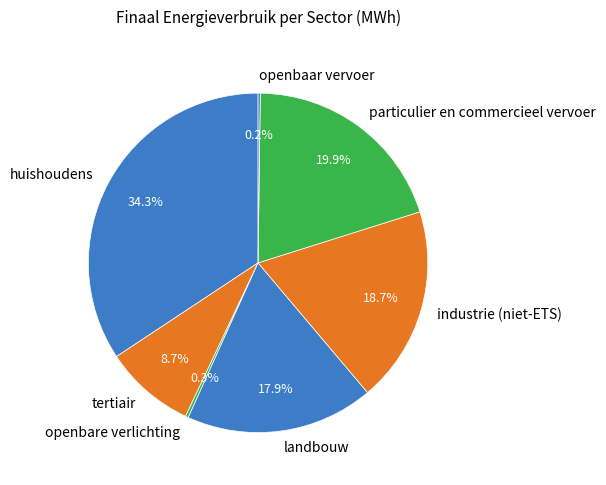

Is the sum of huishoudens and industrie (niet-ETS) greater than half?

Yes